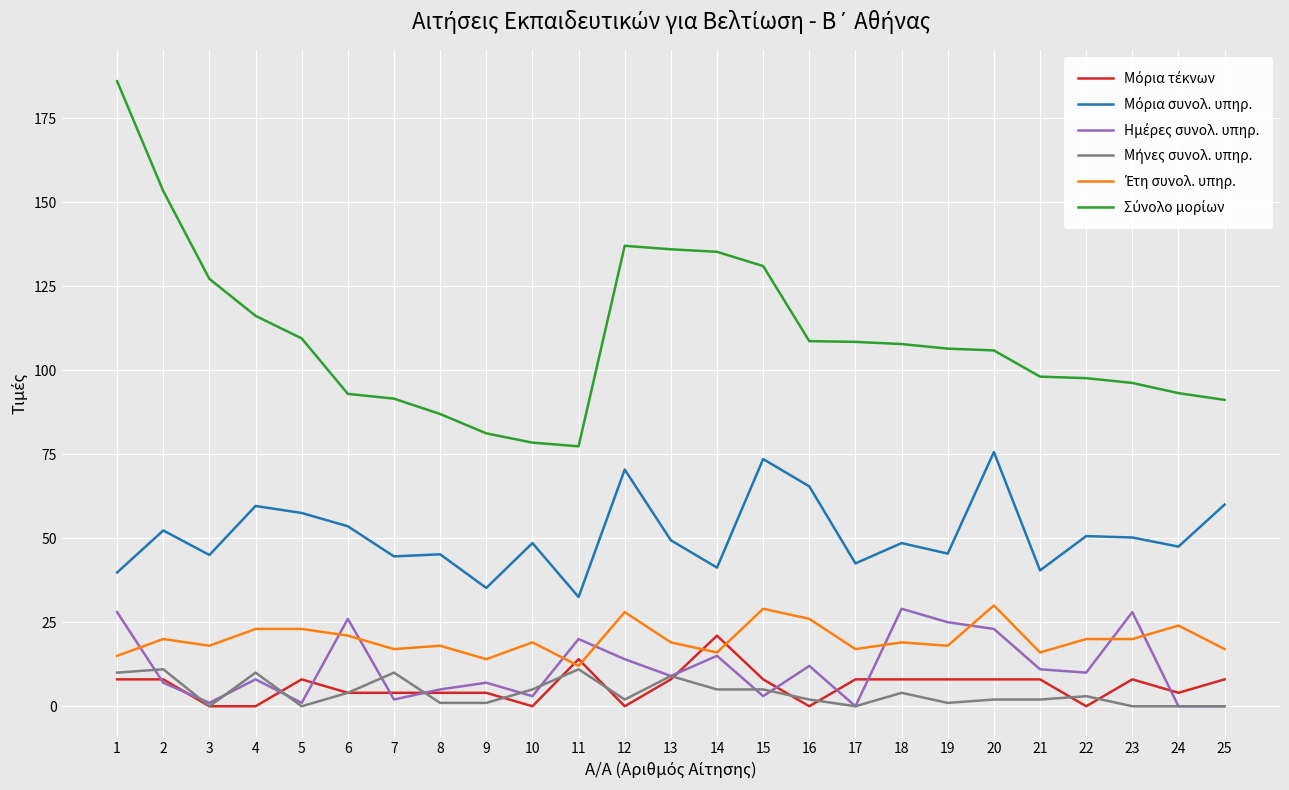

What is the total value across all series at 2?

251.6